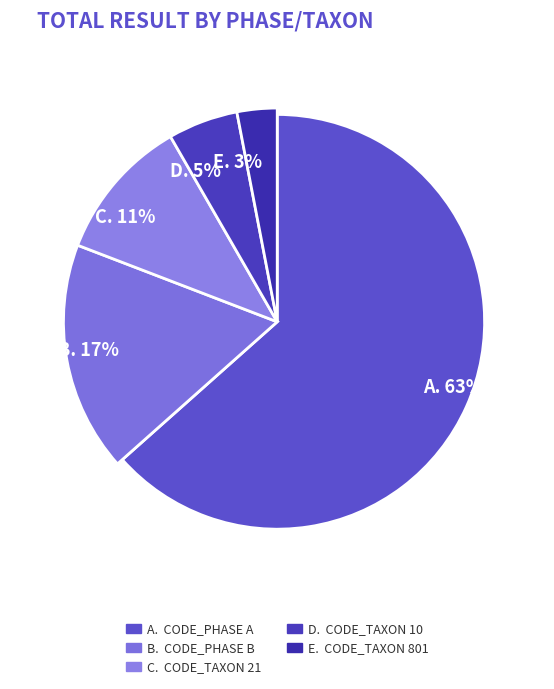

Which category has the smallest portion of the pie?

CODE_TAXON 801